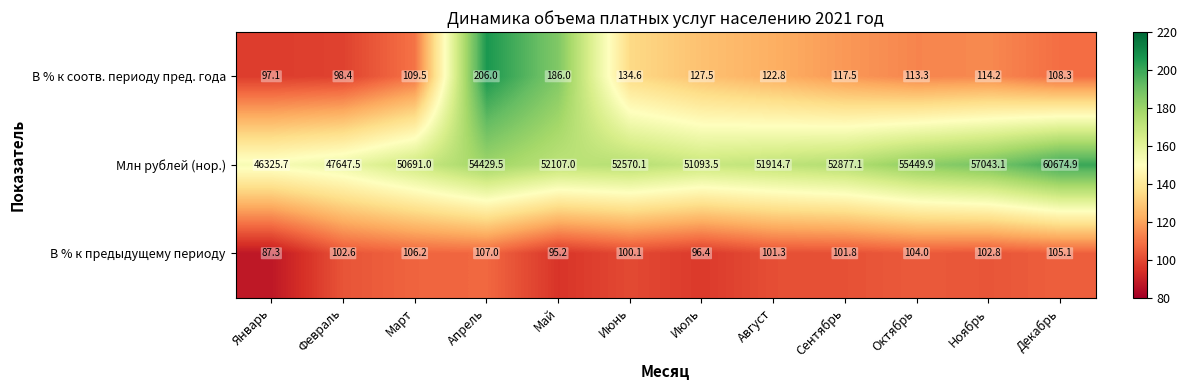

What is the difference between the highest and lowest values at Октябрь?

55345.9